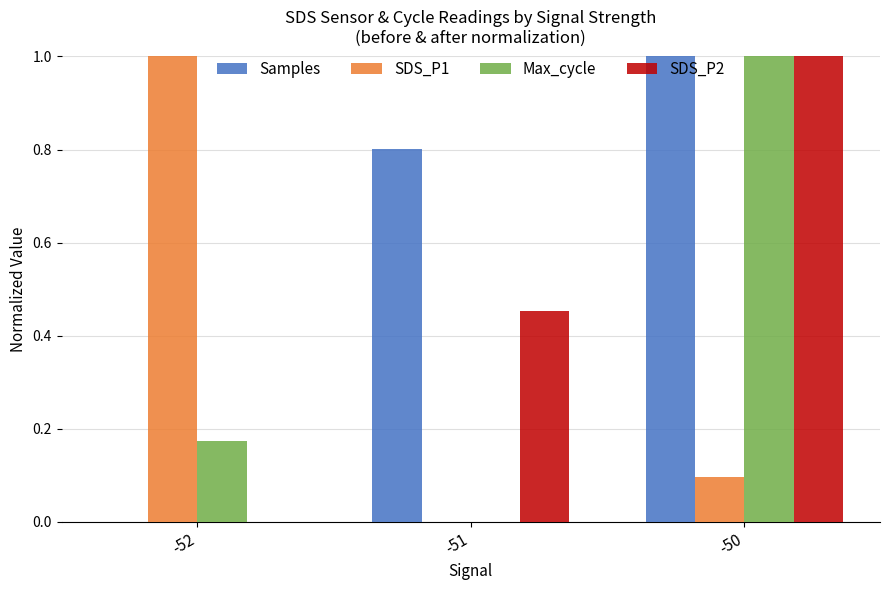

What are all the series names shown in the legend?

Samples, SDS_P1, Max_cycle, SDS_P2